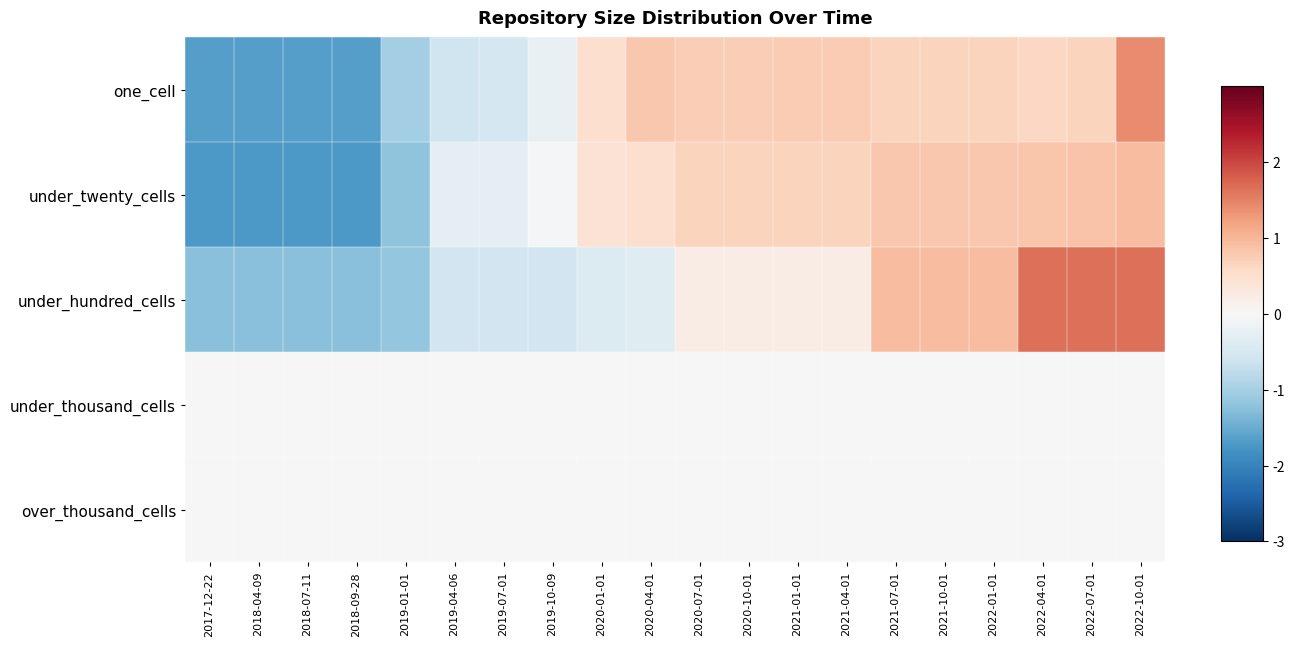

At which category is the sum across all series the highest?

2022-10-01